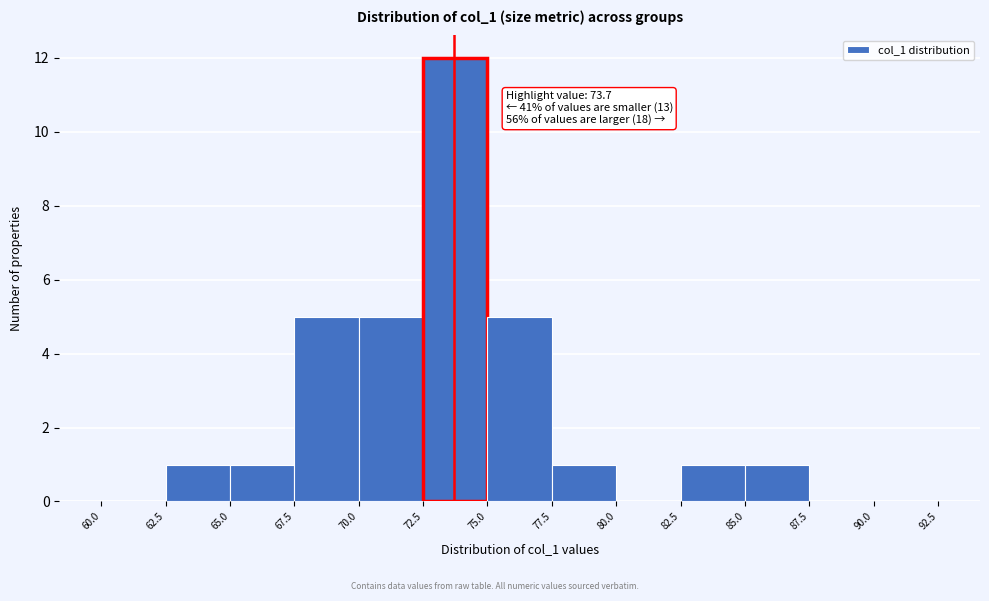

Over which range of the x-axis is the bar tallest?

72.5 to 75.0